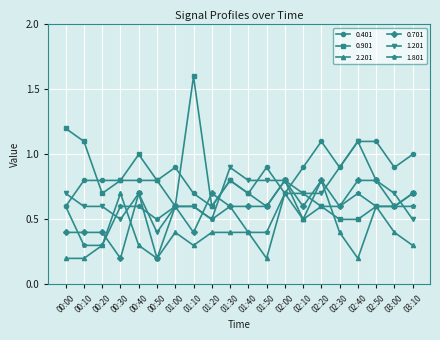

What is the difference between the highest and lowest values at 02:30?

0.5